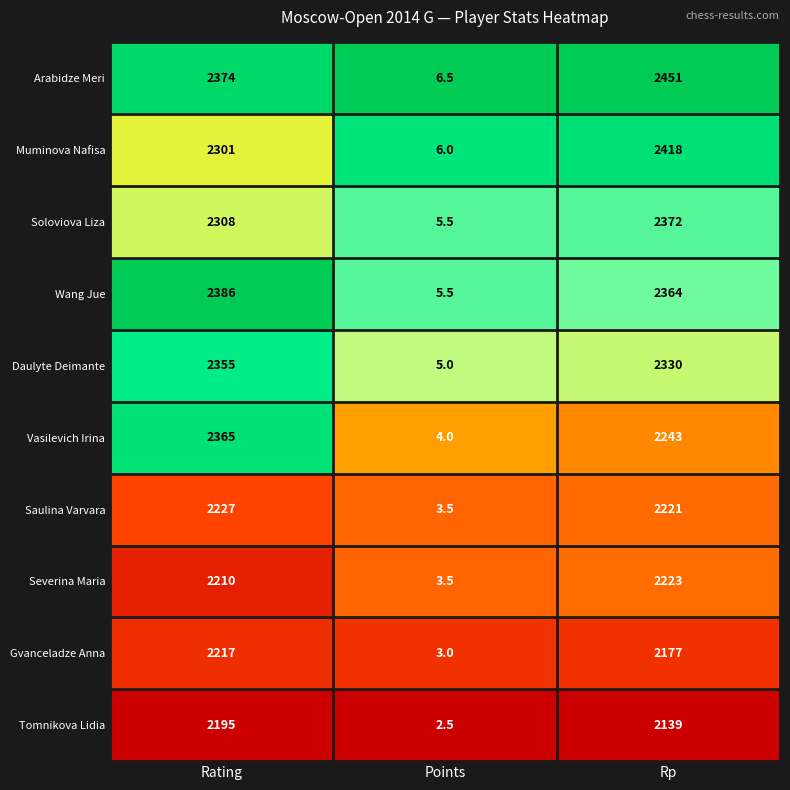

Is it true that Vasilevich Irina equals 3888.3 at Rp?

False